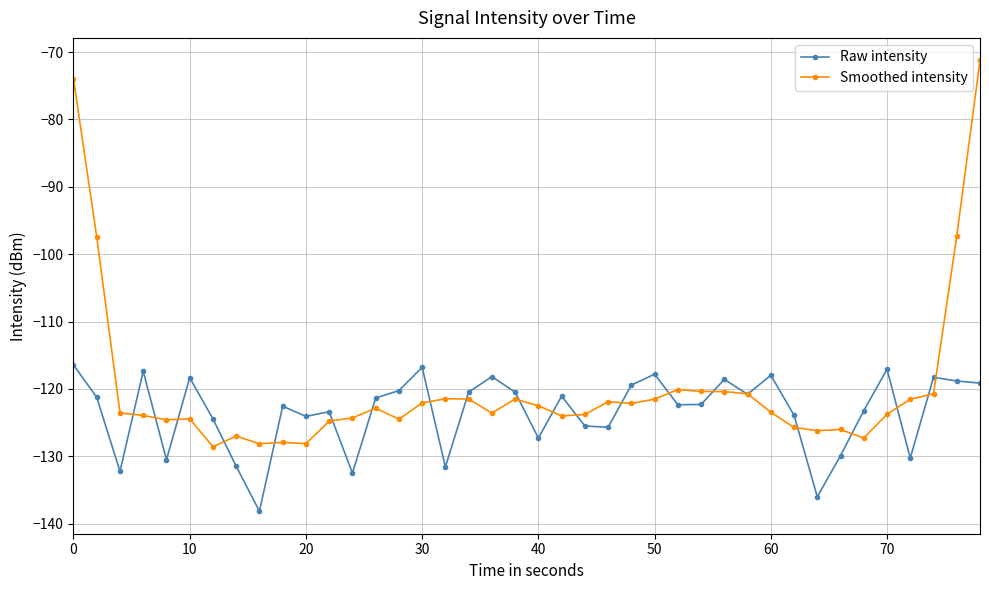

True or false: Smoothed intensity has more than 2 interior local peaks.

True